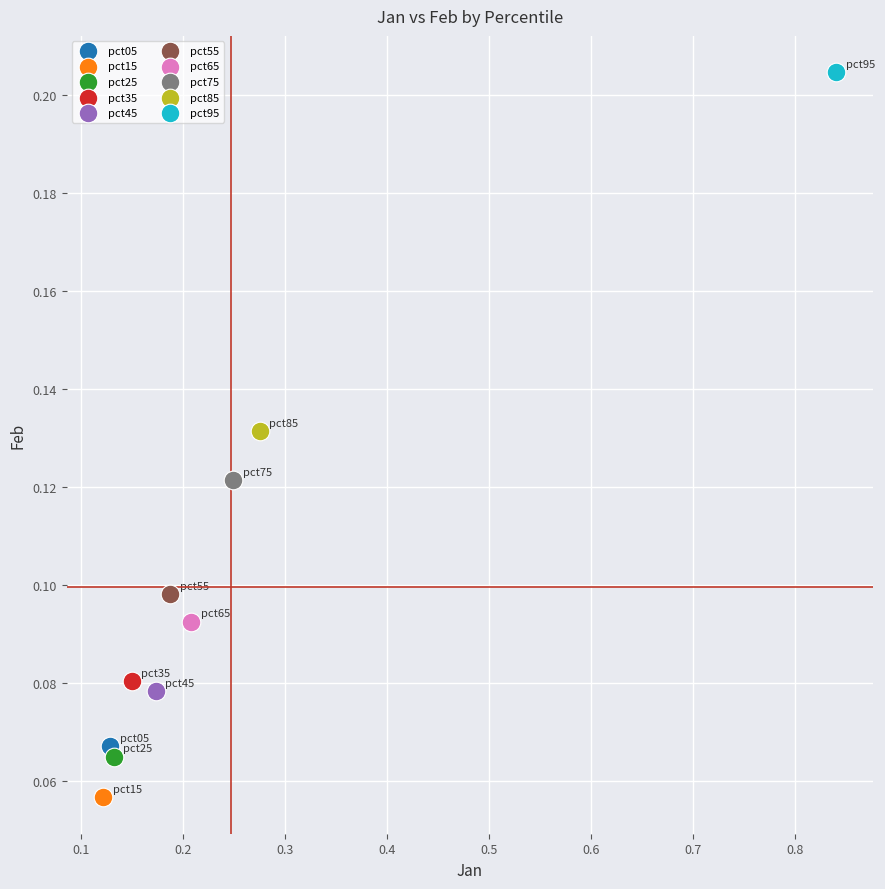

What are all the series names shown in the legend?

pct05, pct15, pct25, pct35, pct45, pct55, pct65, pct75, pct85, pct95